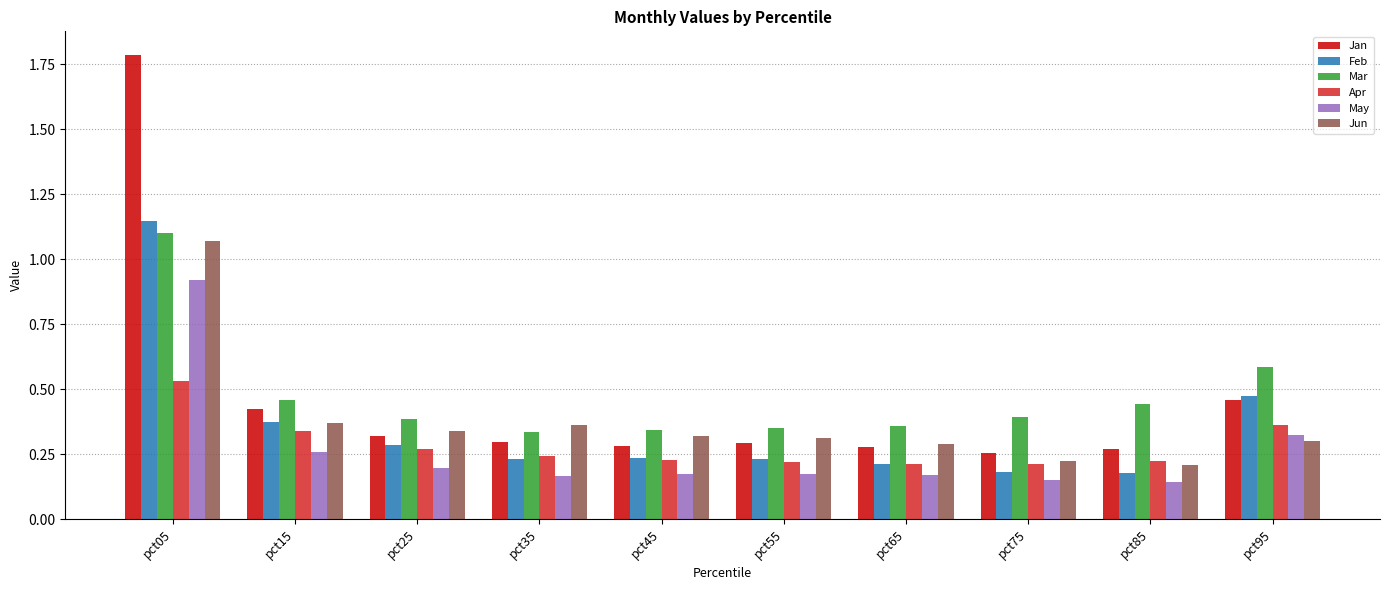

What is the difference between the maximum and minimum values in the Feb series?

1.0